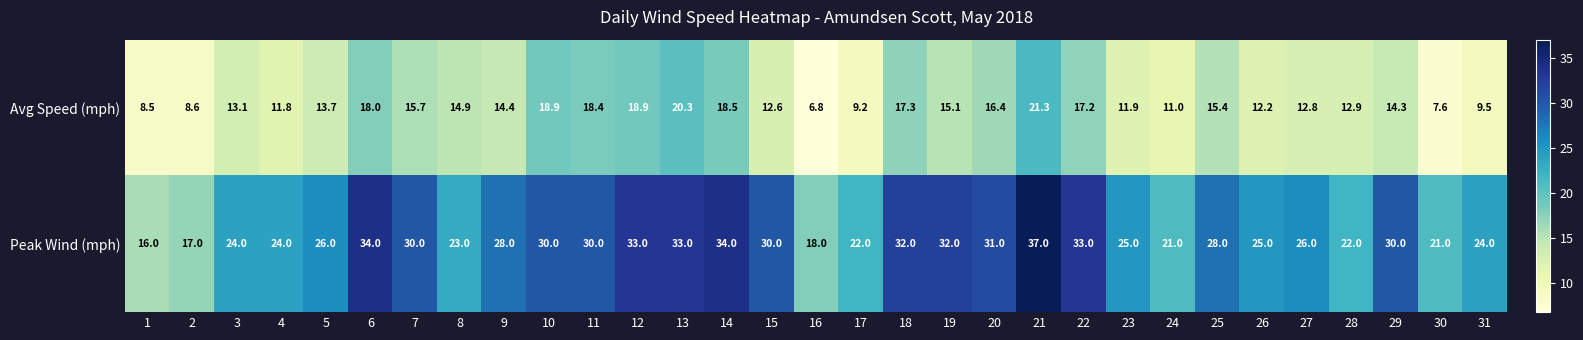

The Peak Wind (mph) series shows 42.1 at 18. True or false?

False